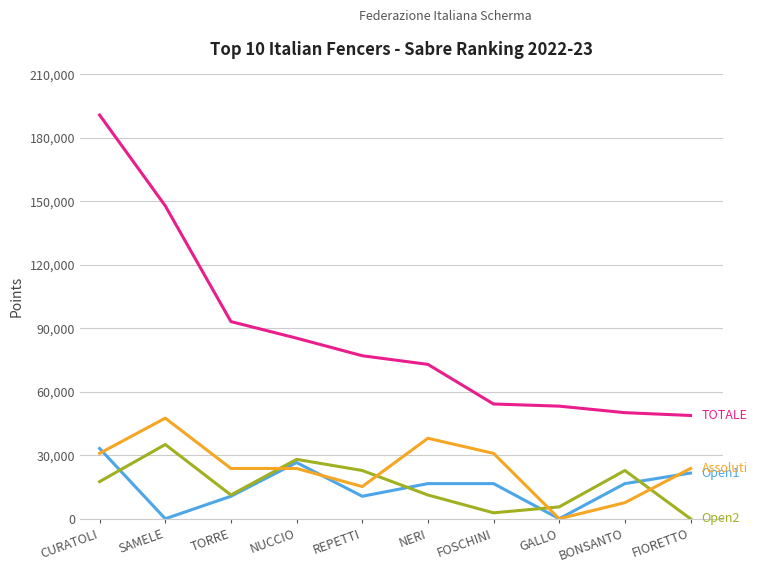

What is the spread (max minus min) of values at SAMELE?

147888.0